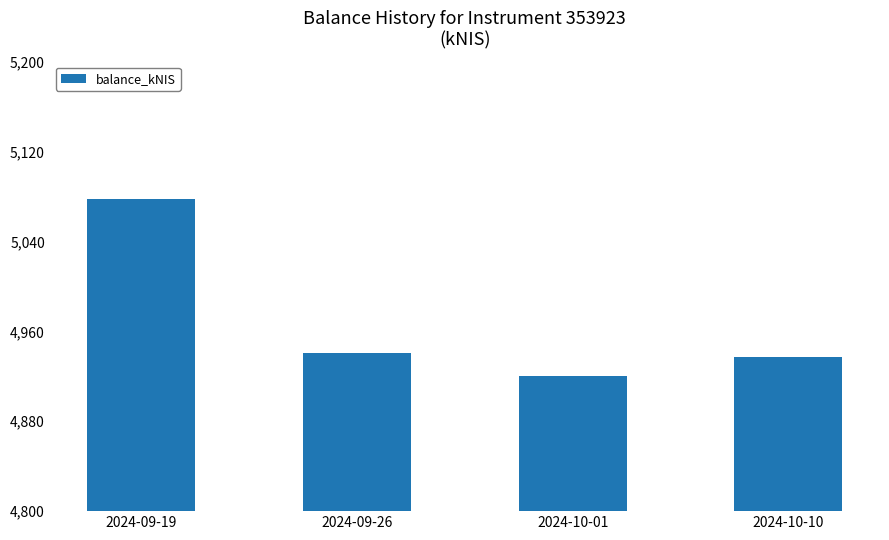

What position from the left is 2024-09-19?

1